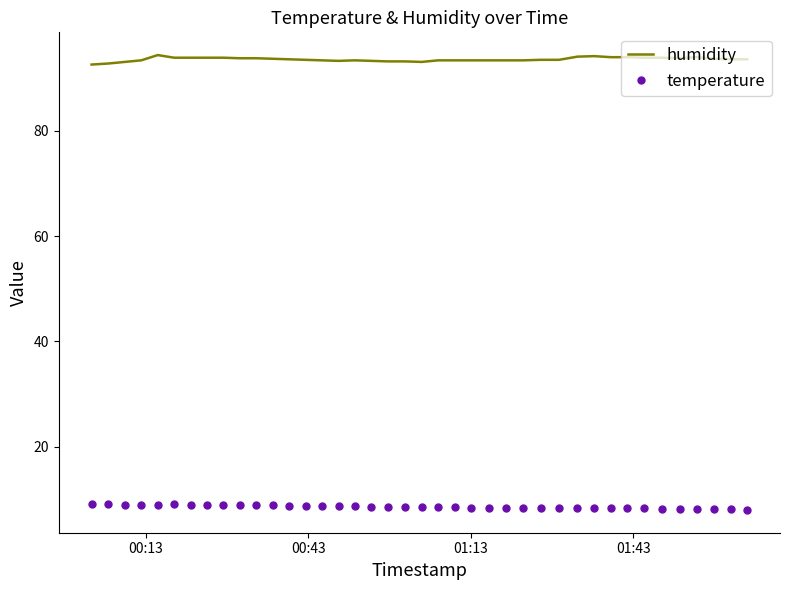

What is the greatest value displayed?

94.4